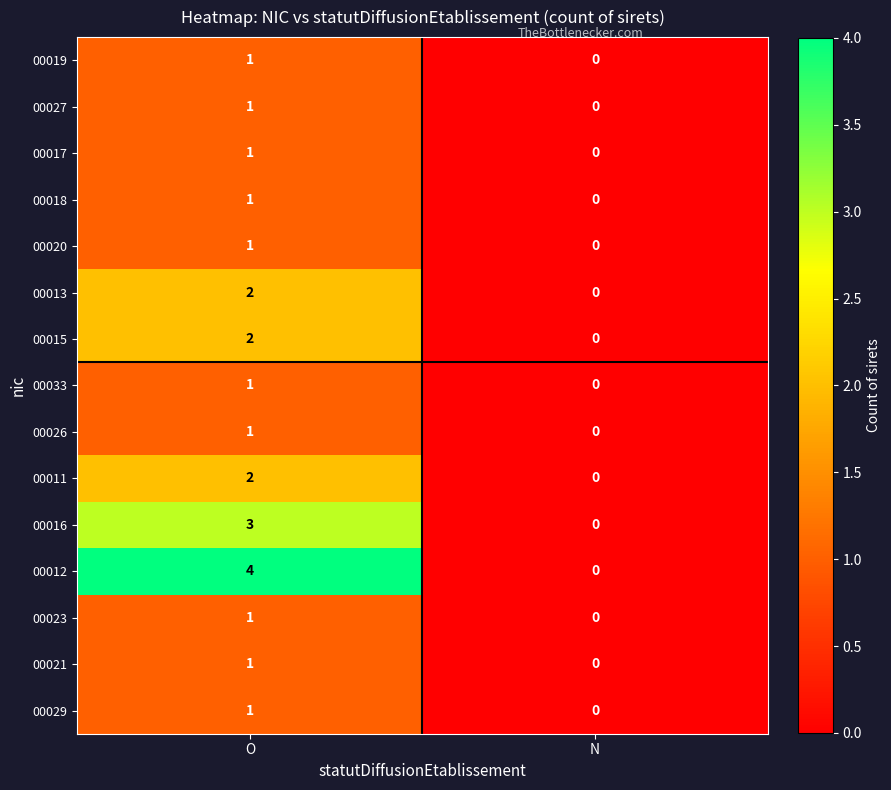

At which category is the sum across all series the highest?

O